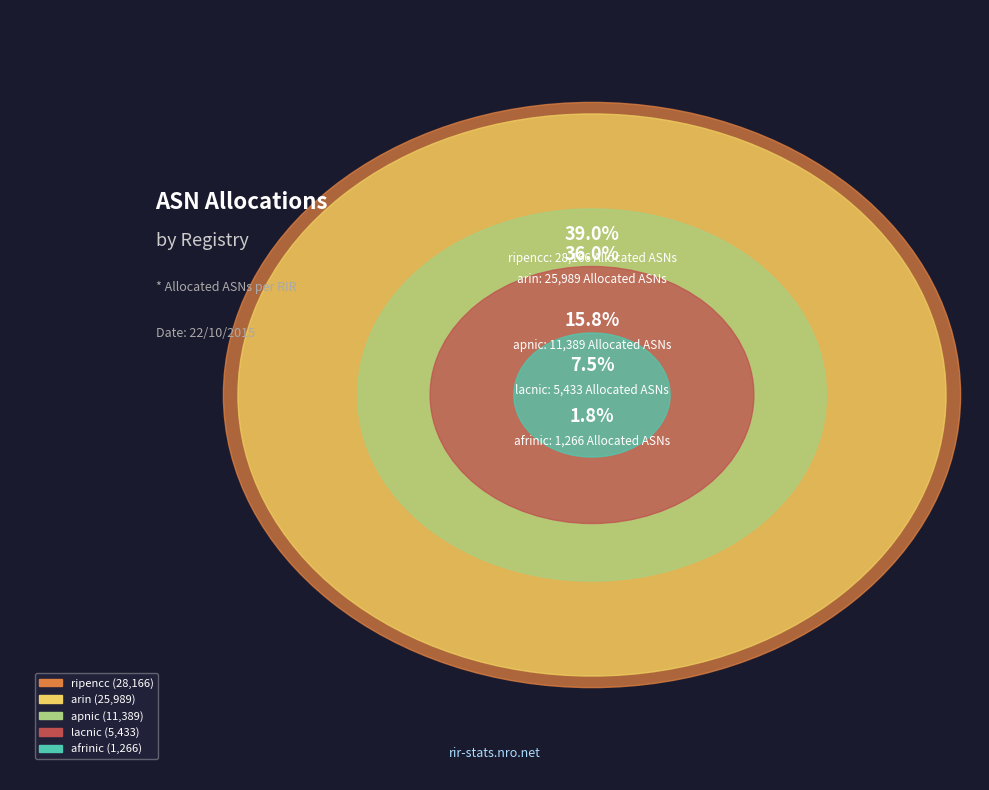

To the nearest percent, what is the average slice percentage?

20%